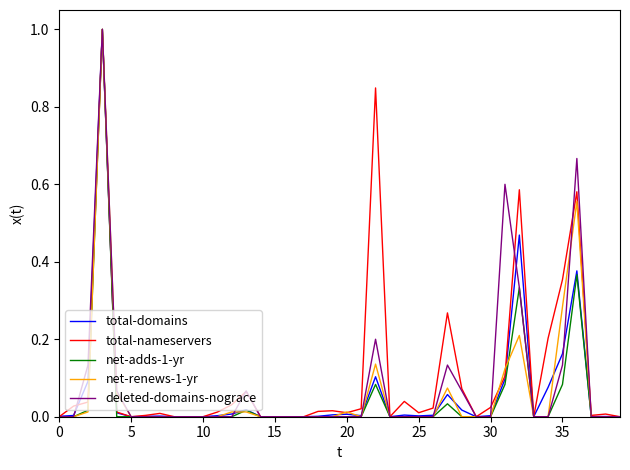

What is the highest value of the deleted-domains-nograce series?

1.0